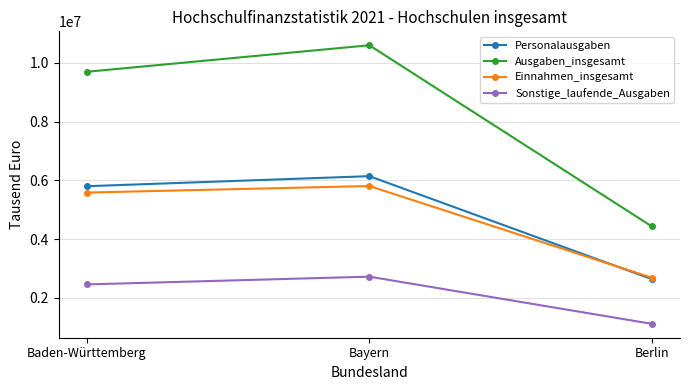

Rank the categories by Personalausgaben value from lowest to highest.

Berlin, Baden-Württemberg, Bayern